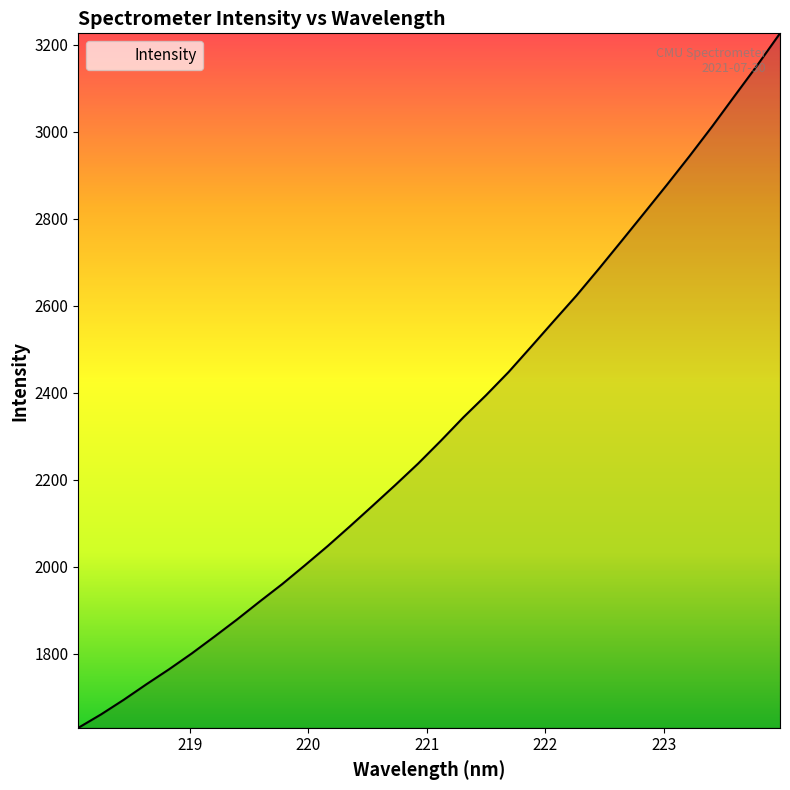

True or false: the data has more than 2 interior local peaks.

False